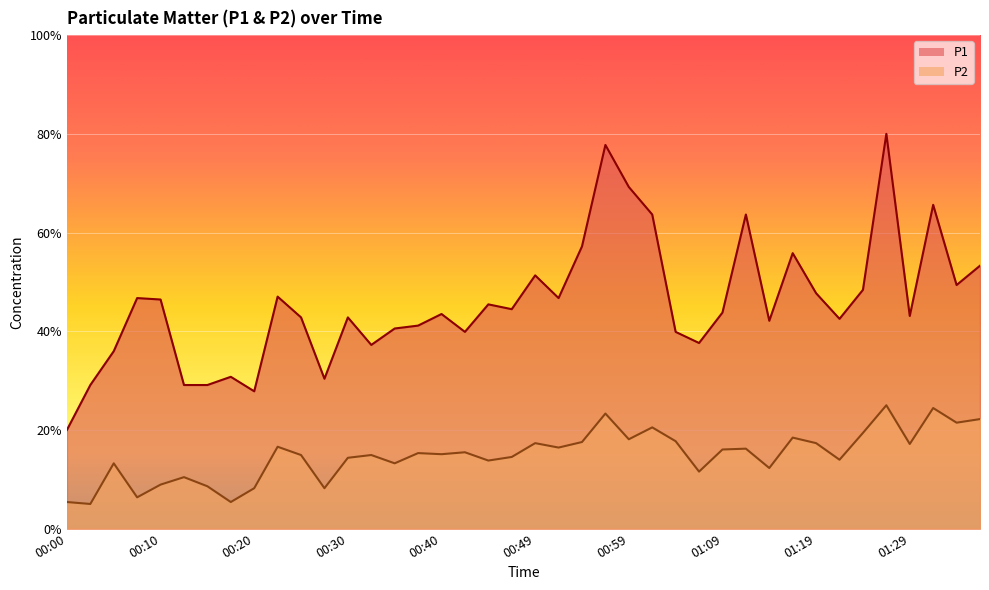

What is the difference between the highest and lowest values at 00:57?

54.4